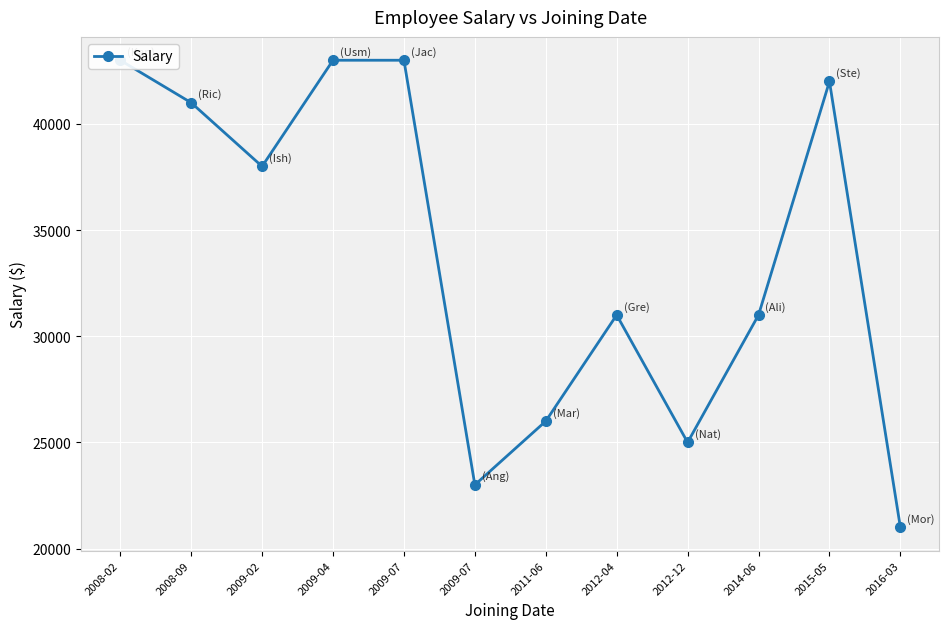

Does the chart display data point markers on the line(s)?

Yes